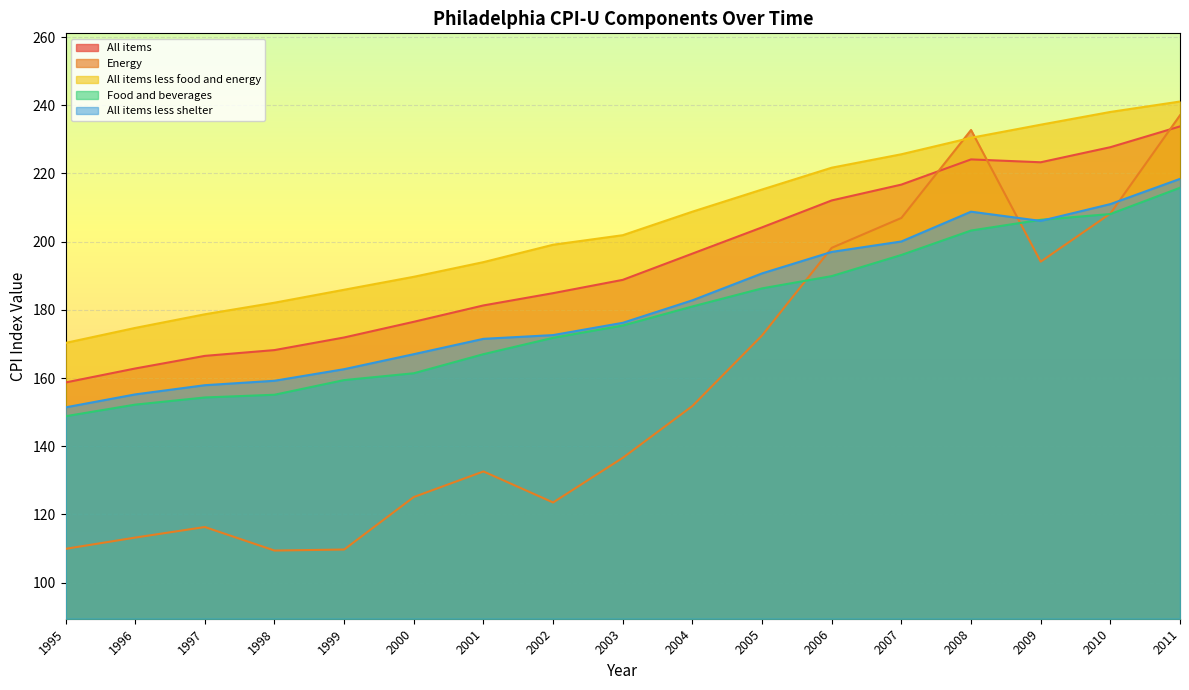

Which has a higher value, 1997 or 1996?

1997